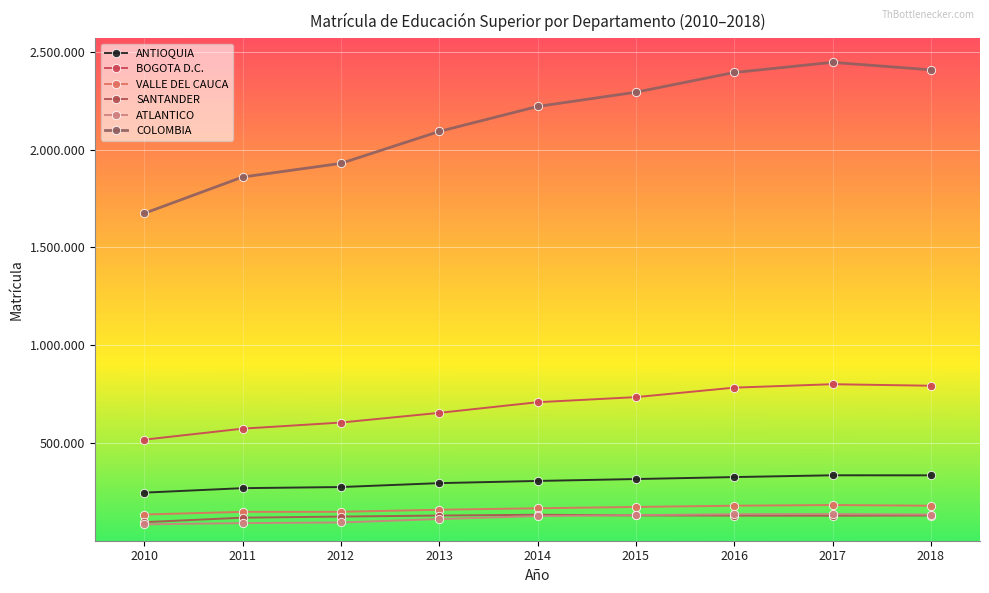

How many interior local peaks does the VALLE DEL CAUCA series have?

1